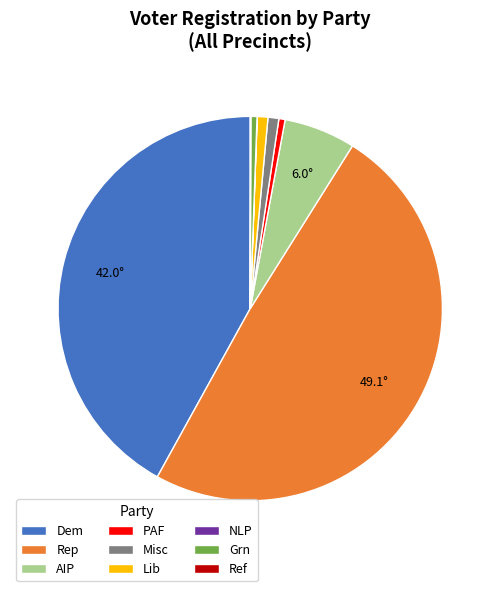

Is PAF the majority of the pie?

No